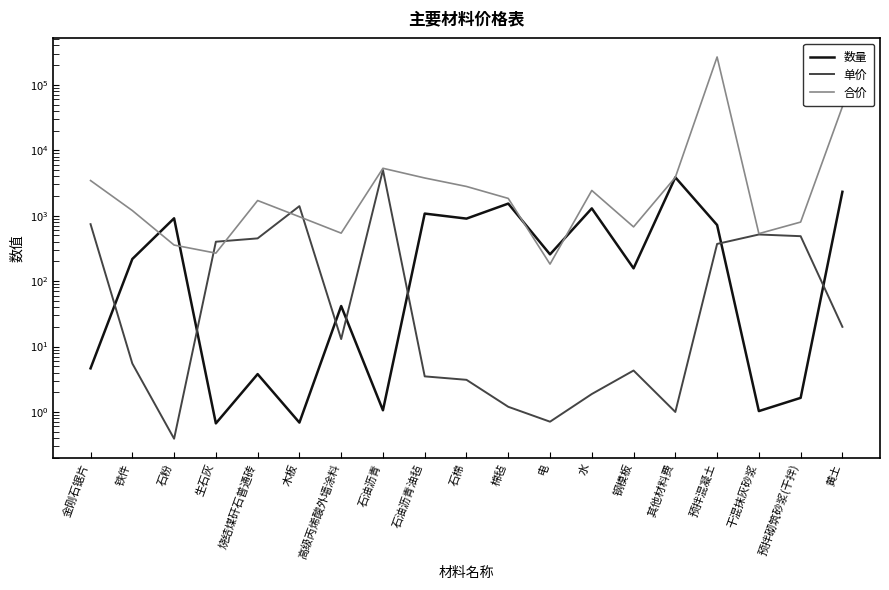

Which series changed the most between 钢模板 and 黄土?

合价